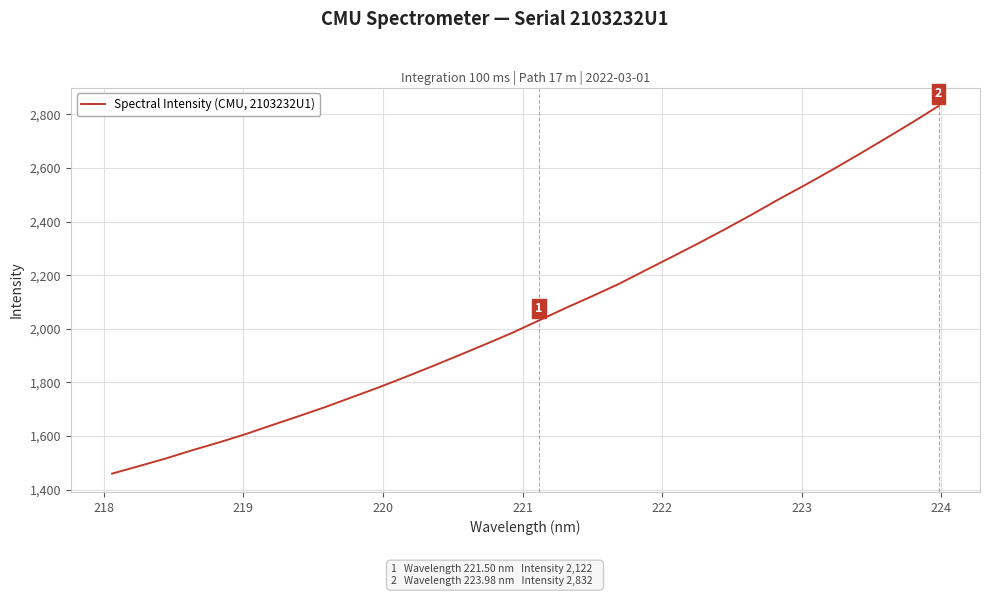

What is the minimum value shown in the chart?

1459.9